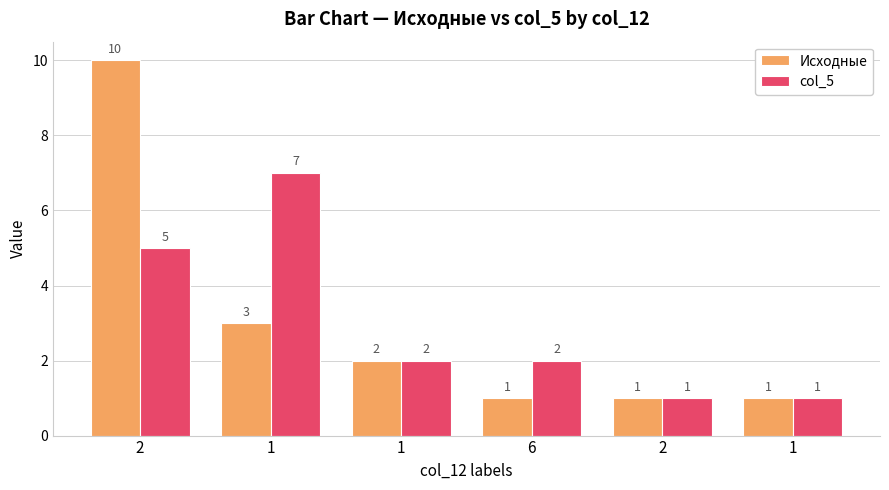

The value of Исходные at 2 is 2. True or false?

False